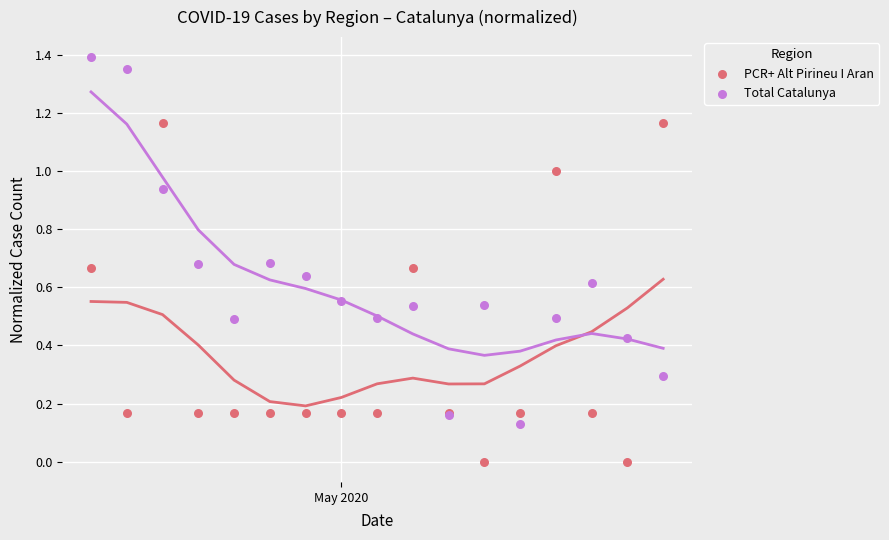

What is the X range (max minus min) for the scatter plot?

48.0